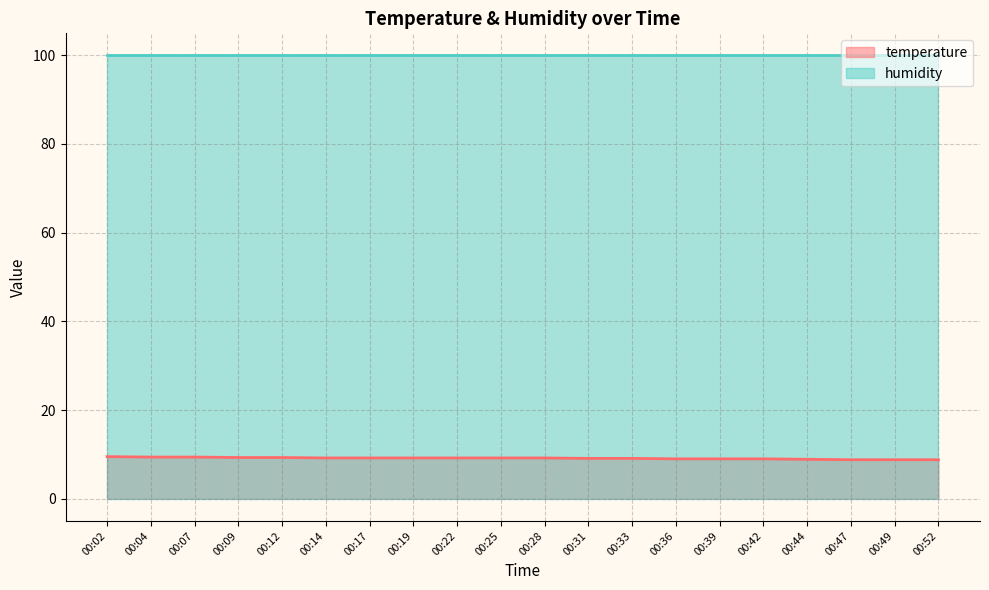

Where does the data first go above 9?

00:02